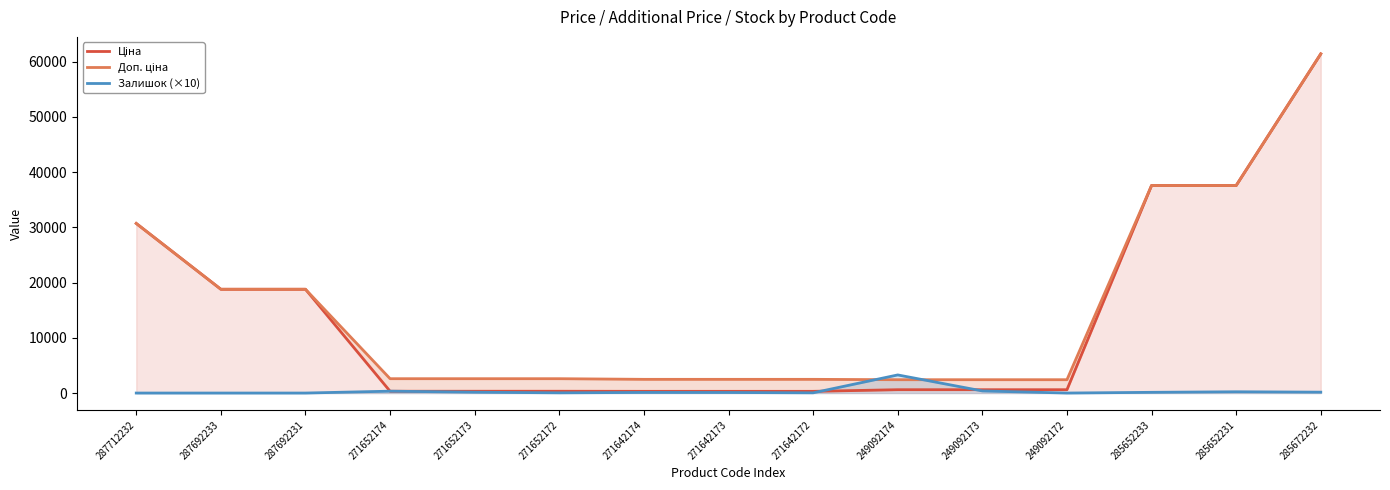

Reading left to right, transcribe all the data shown in this chart.

Ціна: 30717.1	18796.8	18796.8	324.8	324.8	324.8	310.3	310.3	310.3	603.7	603.7	603.7	37593.6	37593.6	61434.3
Доп. ціна: 30717.1	18796.8	18796.8	2598.3	2598.3	2598.3	2482.4	2482.4	2482.4	2414.8	2414.8	2414.8	37593.6	37593.6	61434.3
Залишок (×10): 0.0	0.0	0.0	340.0	150.0	40.0	110.0	100.0	40.0	3280.0	380.0	0.0	130.0	230.0	160.0